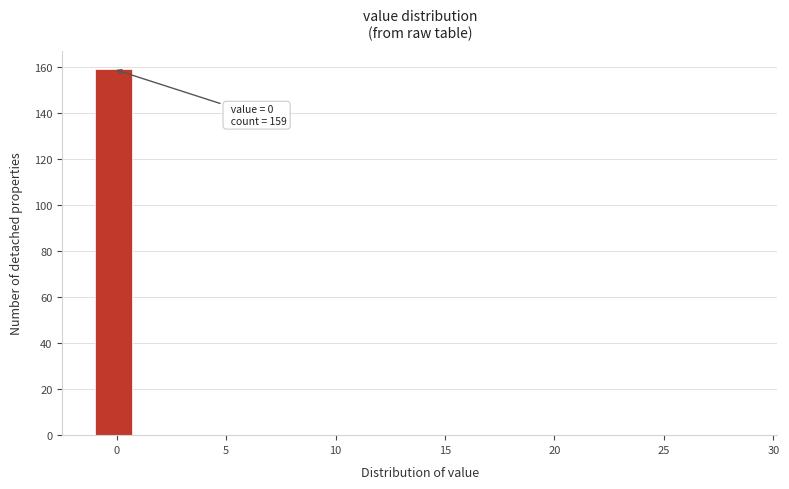

Over which range of the x-axis is the bar tallest?

-1 to 1